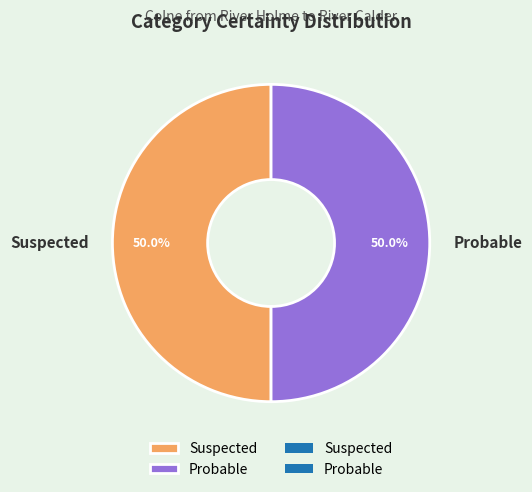

The Probable slice represents 57% of the pie. True or false?

False